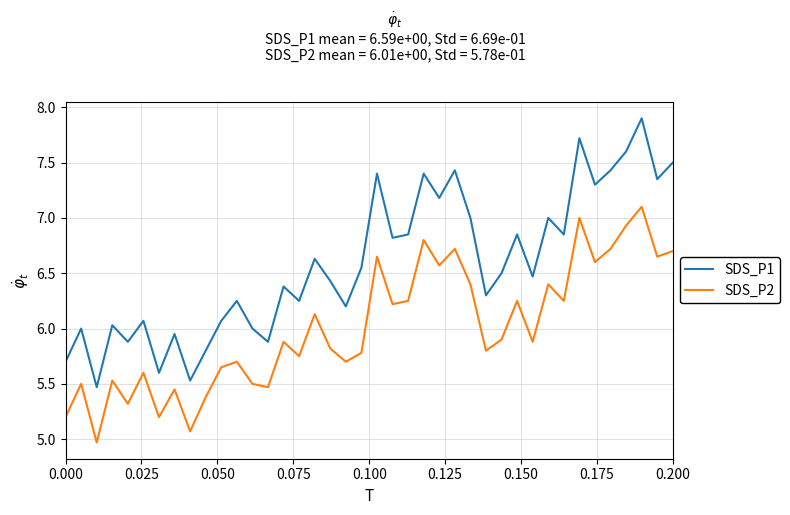

What is the average value of the SDS_P1 series?

6.6